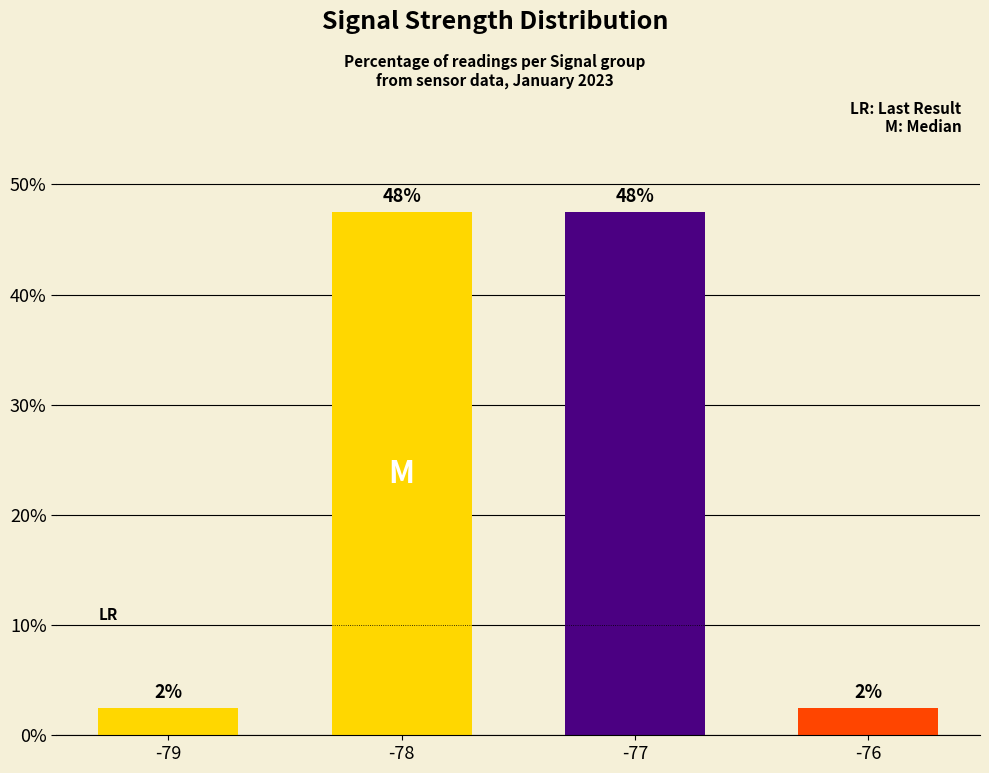

What is the average value?

25.0